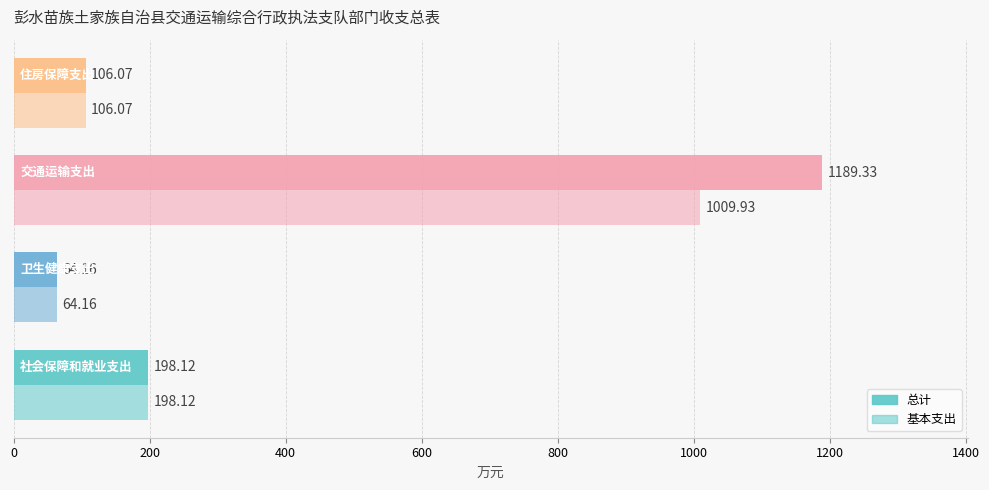

Count the number of data series in this chart.

2